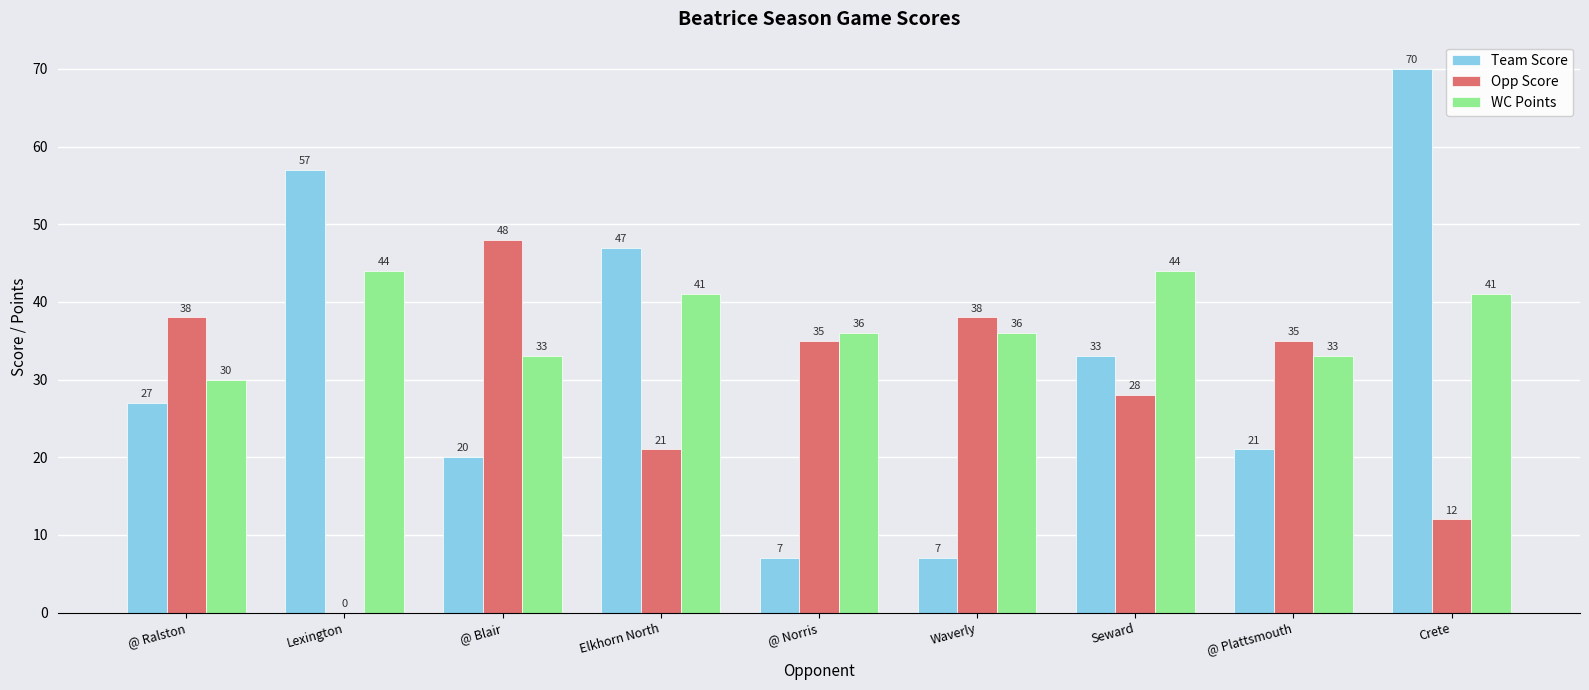

Reading left to right, extract all data points from this chart.

Team Score: 27	57	20	47	7	7	33	21	70
Opp Score: 38	0	48	21	35	38	28	35	12
WC Points: 30	44	33	41	36	36	44	33	41